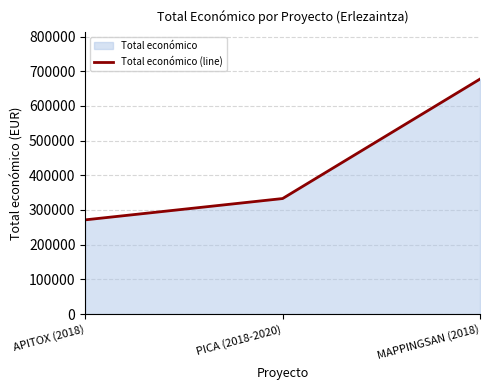

Is it true that the value at APITOX (2018) is 133806?

False